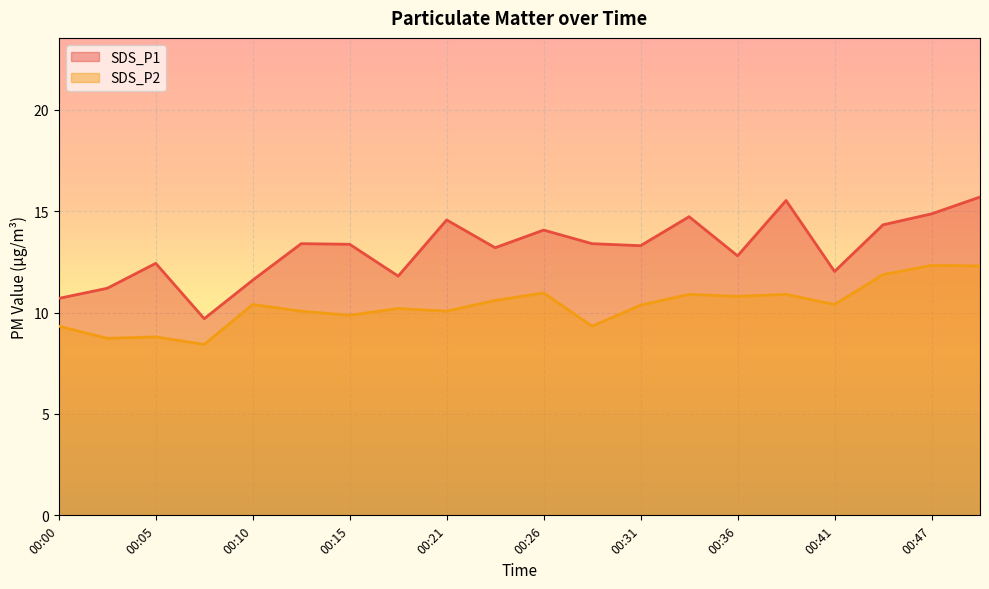

True or false: SDS_P2 and SDS_P1 cross at least once.

False